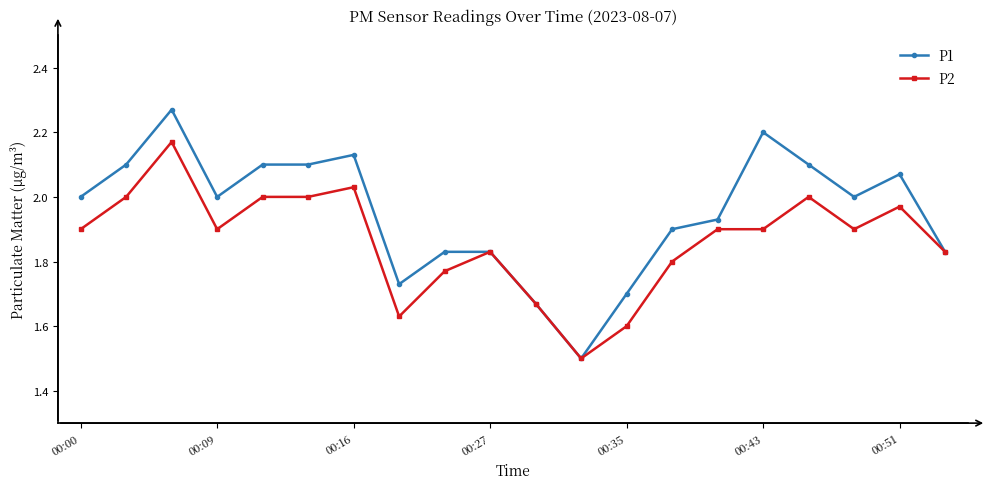

Rank the series by their maximum value, from lowest to highest.

P2, P1